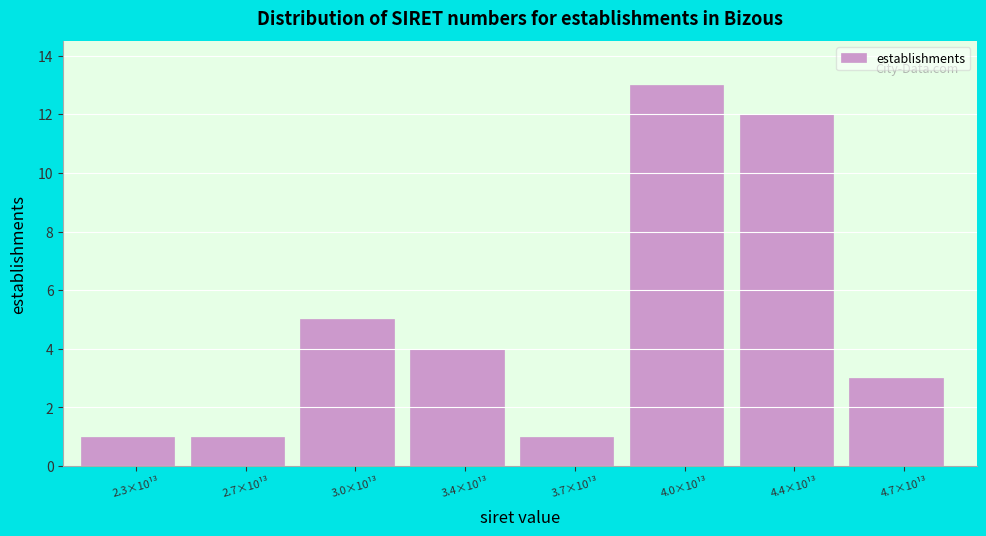

Reading right to left, list all the values displayed in this chart.

4.7×10¹³=3	4.4×10¹³=12	4.0×10¹³=13	3.7×10¹³=1	3.4×10¹³=4	3.0×10¹³=5	2.7×10¹³=1	2.3×10¹³=1